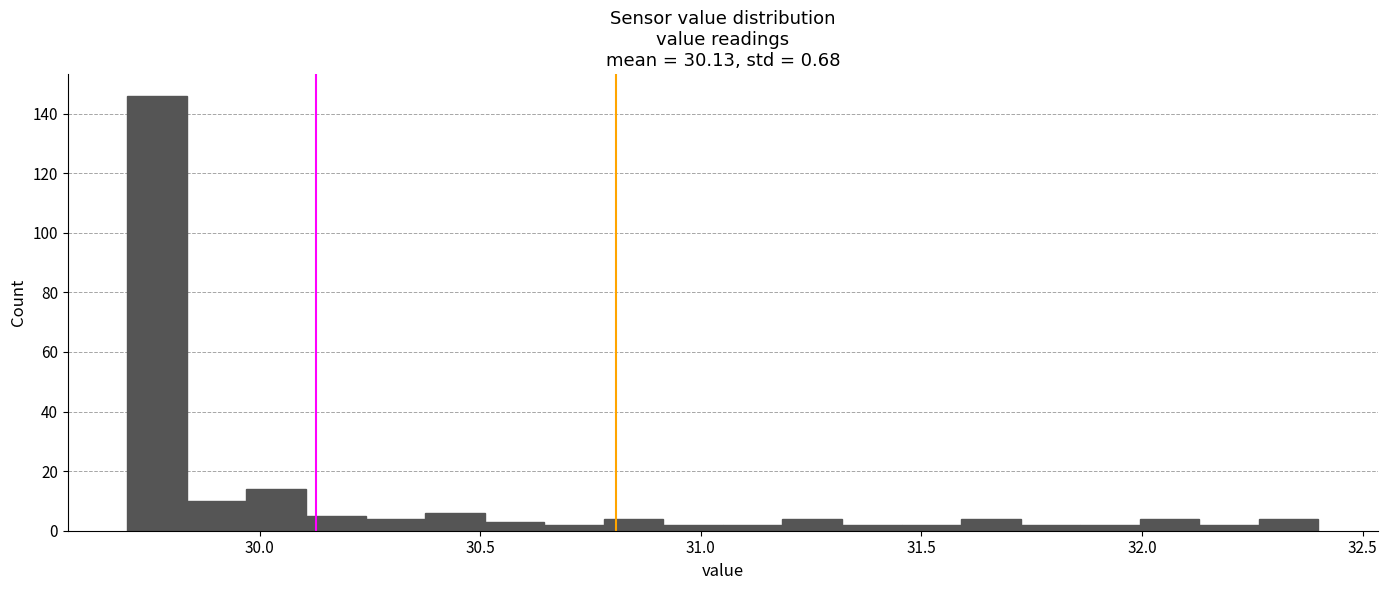

Read against the x-axis, roughly where is the centre of the tallest bar?

29.75